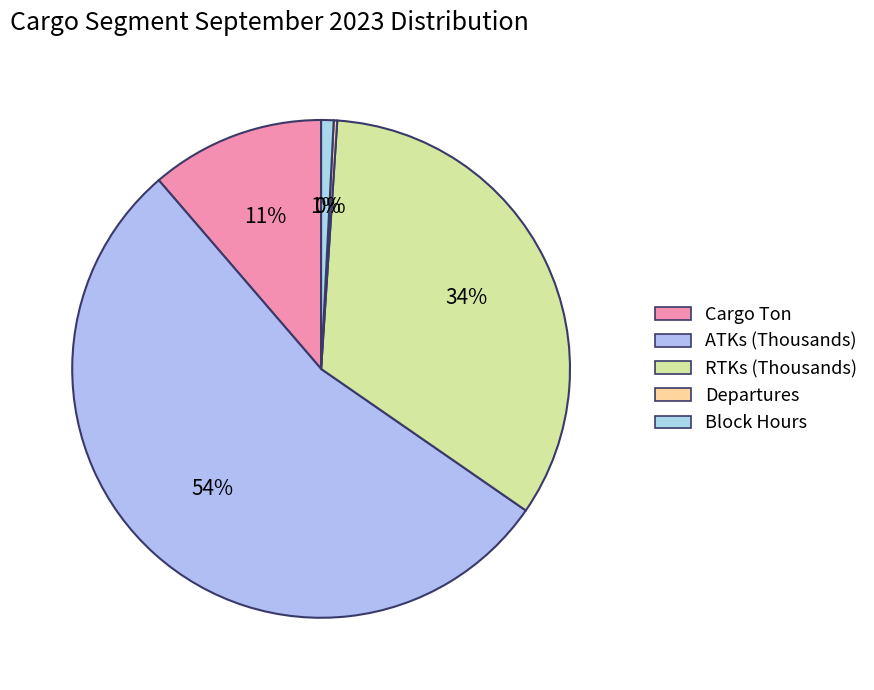

Combined, what portion of the pie is Block Hours and Cargo Ton?

12.1%